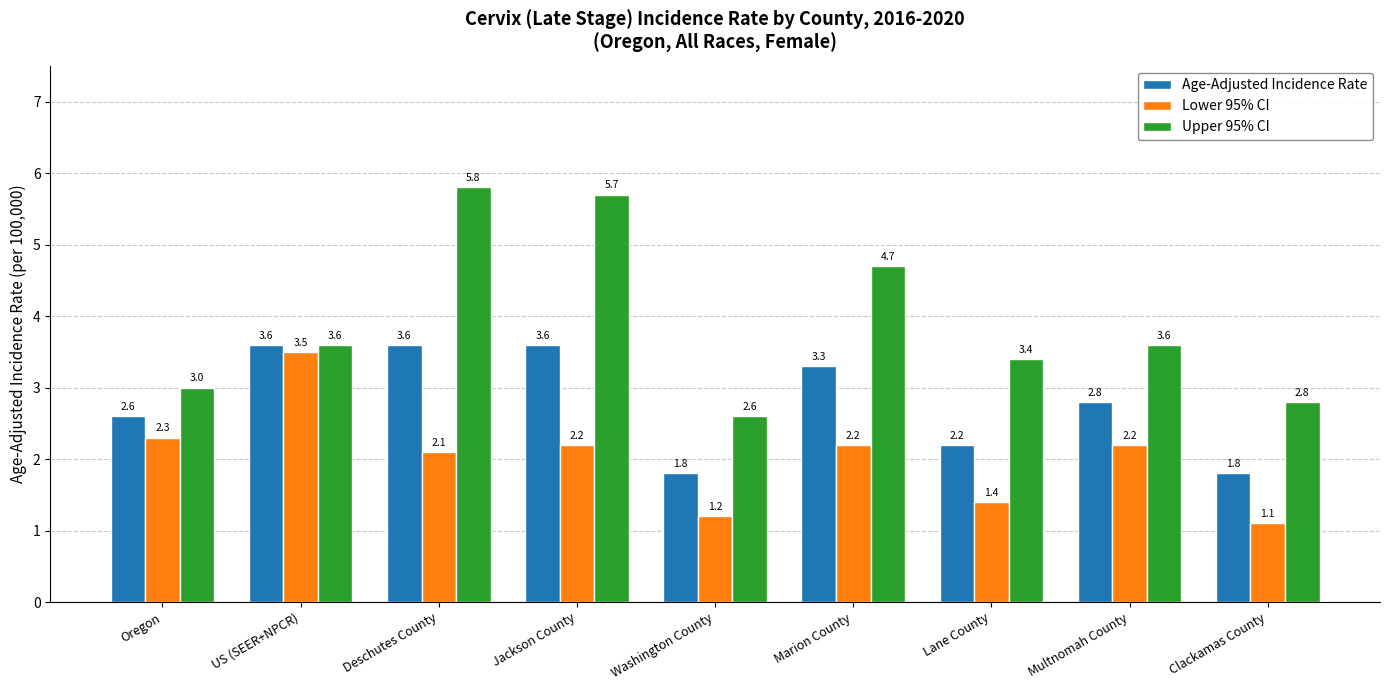

Which category has the highest value in the Upper 95% CI series?

Deschutes County